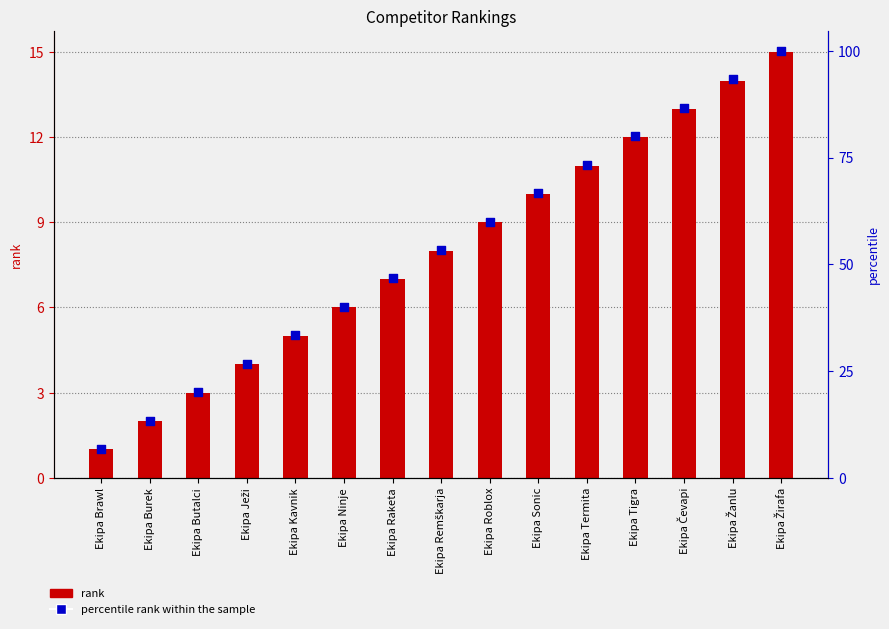

Which series reaches the maximum Y coordinate?

percentile rank within the sample